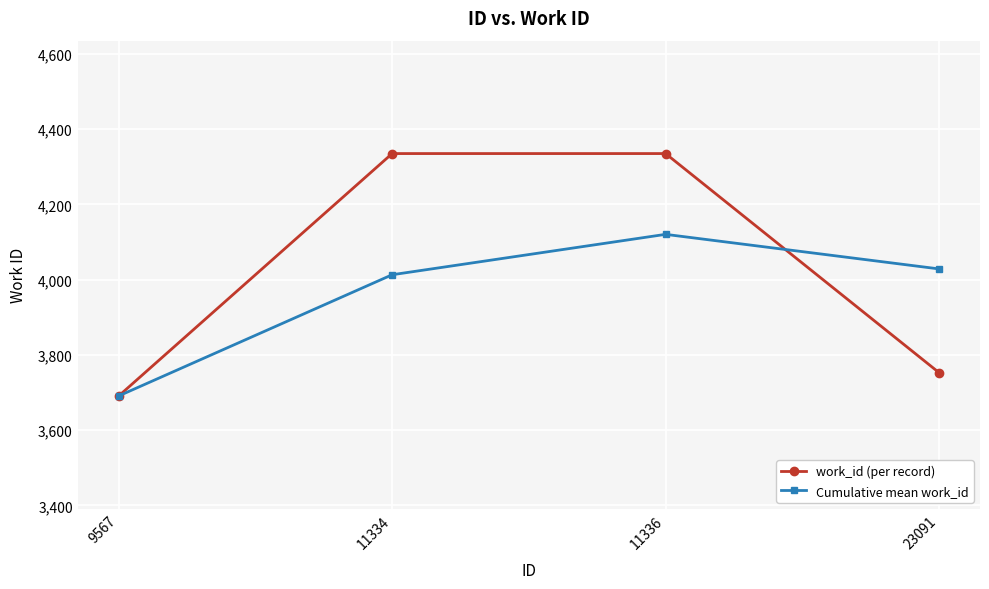

At which category is the sum across all series the highest?

11336